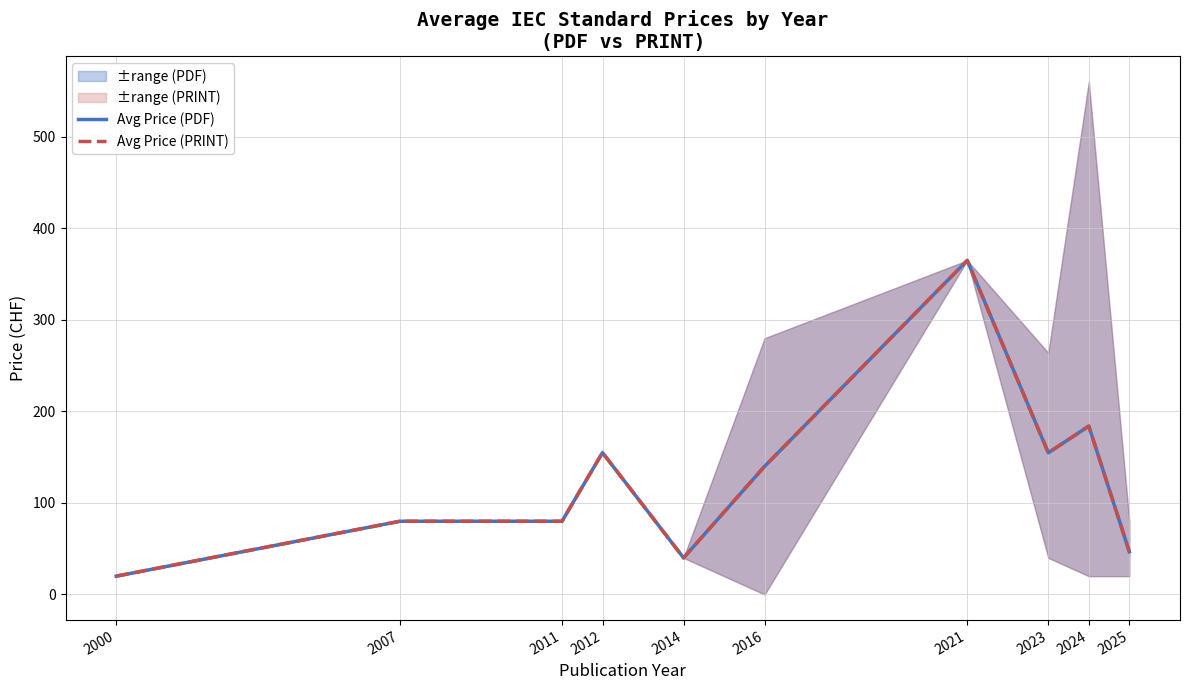

True or false: Avg Price (PRINT) and Avg Price (PDF) cross at least once.

False